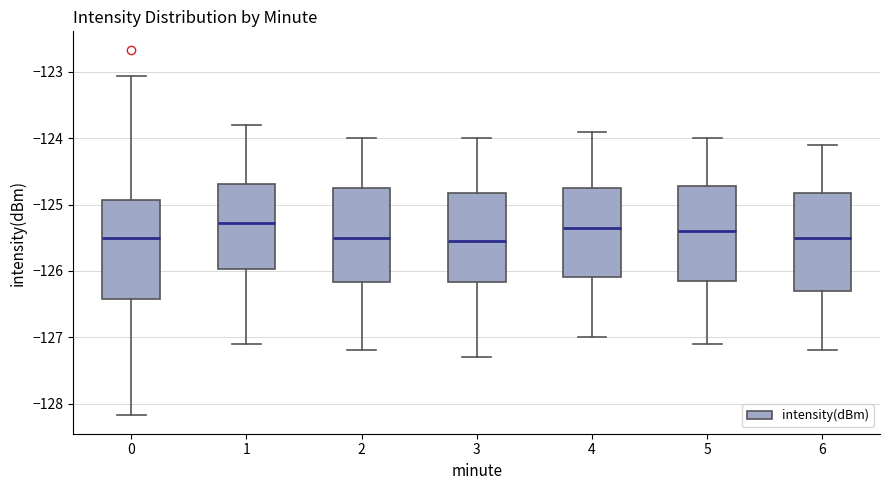

Reading left to right, read every box against the y-axis: the position of its median line, the range the box covers, and the ends of its whiskers. The values are not printed on the chart, so give them approximately, as read against the axis.

0: median -125.5, box -126.4 to -124.9, whiskers -128.2 to -123.1
1: median -125.3, box -126.0 to -124.7, whiskers -127.1 to -123.8
2: median -125.5, box -126.2 to -124.7, whiskers -127.2 to -124.0
3: median -125.5, box -126.2 to -124.8, whiskers -127.3 to -124.0
4: median -125.3, box -126.1 to -124.7, whiskers -127.0 to -123.9
5: median -125.4, box -126.1 to -124.7, whiskers -127.1 to -124.0
6: median -125.5, box -126.3 to -124.8, whiskers -127.2 to -124.1